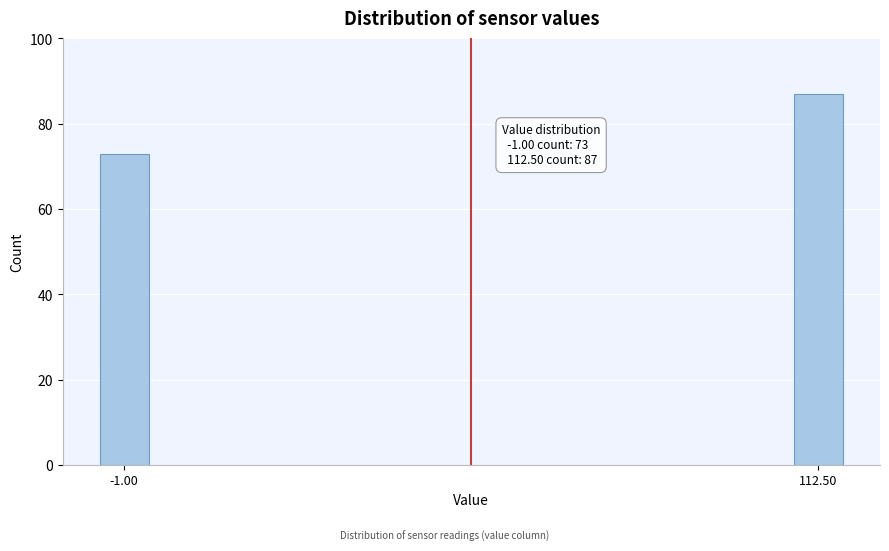

Reading left to right, transcribe all the data shown in this chart.

73	87